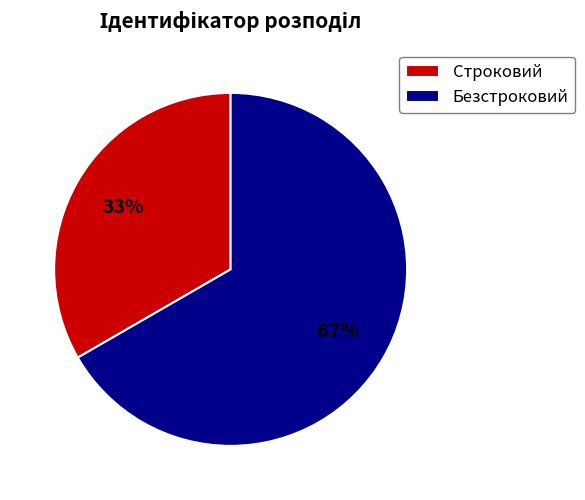

Count the number of slices in the pie.

2